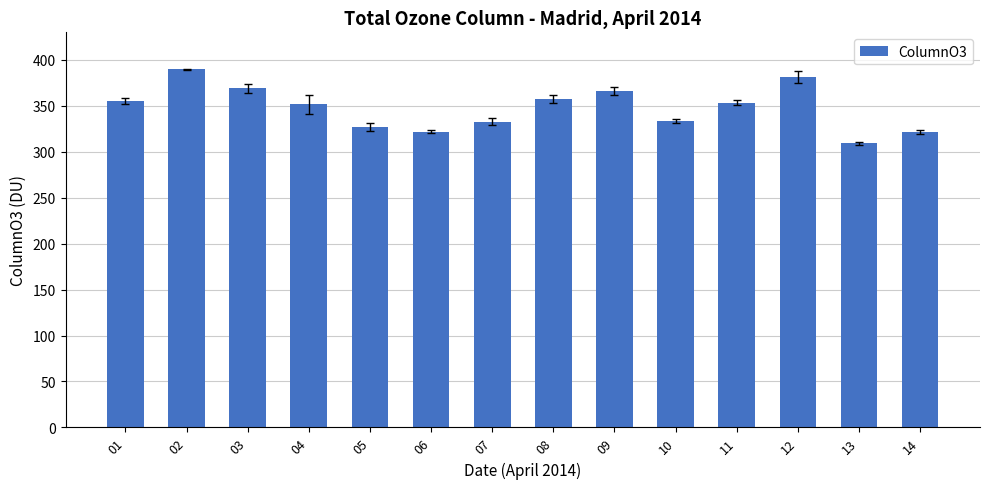

What is the value of the 8th bar from the left?

357.4